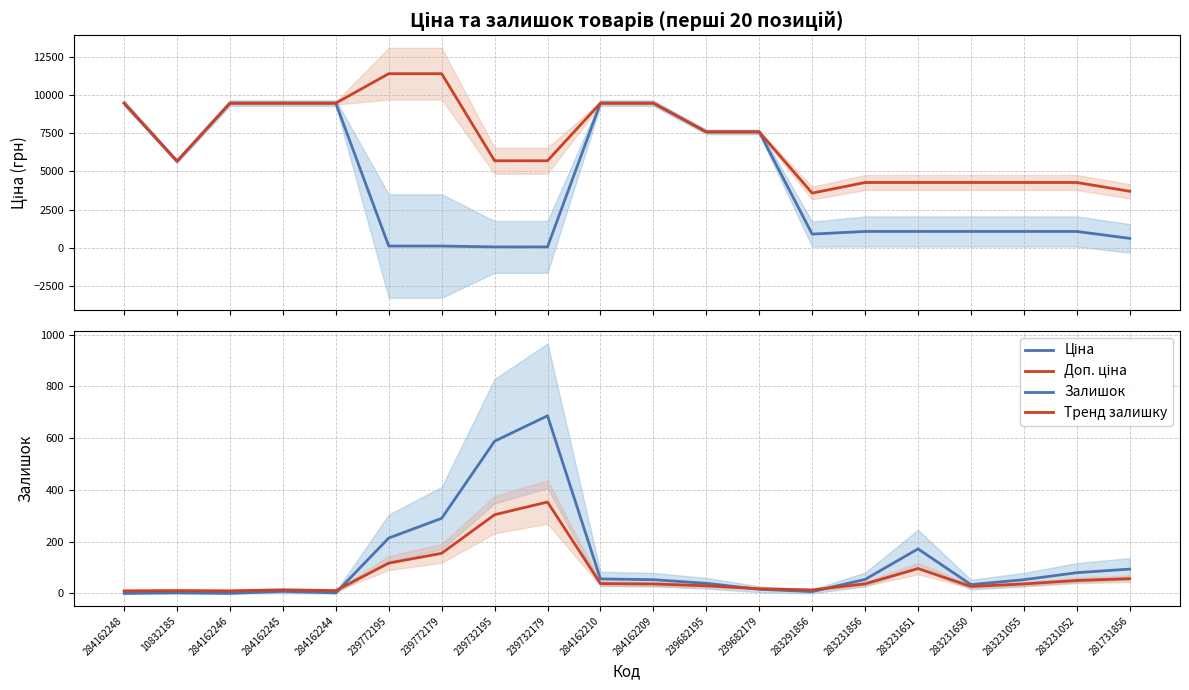

Reading left to right, what are all the values shown in this chart?

Ціна: 284162248=9480.1	10832185=5673.8	284162246=9480.1	284162245=9480.1	284162244=9480.1	239772195=114.1	239772179=114.1	239732195=57.0	239732179=57.0	284162210=9480.1	284162209=9480.1	239682195=7596.5	239682179=7596.5	283291856=895.9	283231856=1069.8	283231651=1069.8	283231650=1069.8	283231055=1069.8	283231052=1069.8	281731856=617.0
Доп. ціна: 284162248=9480.1	10832185=5673.8	284162246=9480.1	284162245=9480.1	284162244=9480.1	239772195=11410.0	239772179=11410.0	239732195=5705.0	239732179=5705.0	284162210=9480.1	284162209=9480.1	239682195=7596.5	239682179=7596.5	283291856=3583.6	283231856=4279.1	283231651=4279.1	283231650=4279.1	283231055=4279.1	283231052=4279.1	281731856=3701.9
Залишок: 284162248=0.0	10832185=2.0	284162246=0.0	284162245=8.0	284162244=2.0	239772195=214.0	239772179=290.0	239732195=588.0	239732179=686.0	284162210=56.0	284162209=53.0	239682195=39.0	239682179=16.0	283291856=7.0	283231856=54.0	283231651=172.0	283231650=34.0	283231055=53.0	283231052=80.0	281731856=94.0
Тренд залишку: 284162248=10.0	10832185=11.0	284162246=10.0	284162245=14.0	284162244=11.0	239772195=117.0	239772179=155.0	239732195=304.0	239732179=353.0	284162210=38.0	284162209=36.5	239682195=29.5	239682179=18.0	283291856=13.5	283231856=37.0	283231651=96.0	283231650=27.0	283231055=36.5	283231052=50.0	281731856=57.0